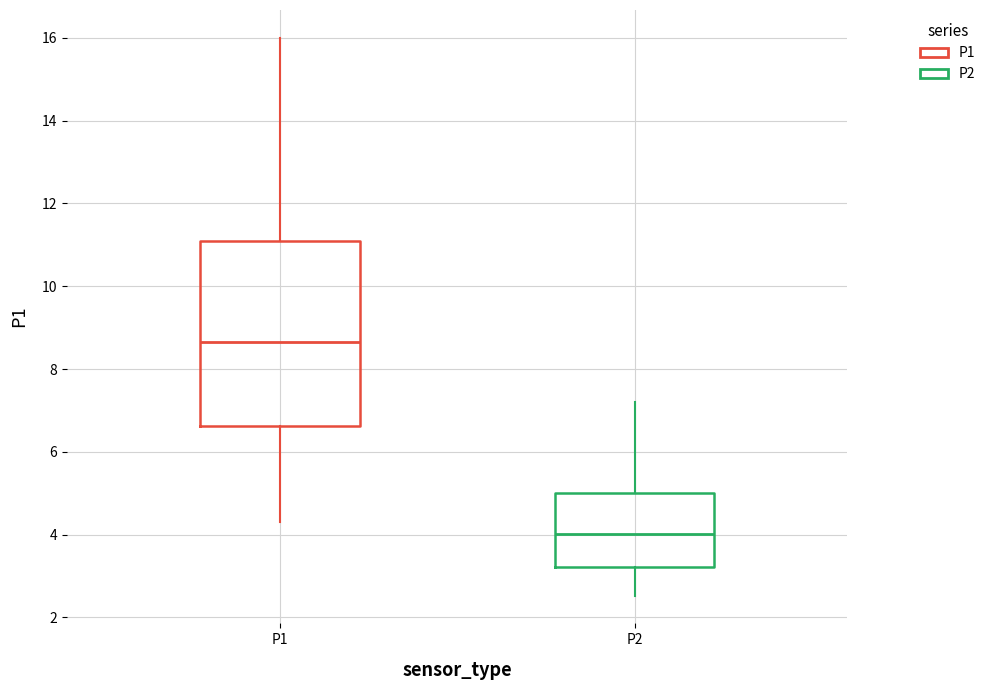

Which box has the highest median line?

P1